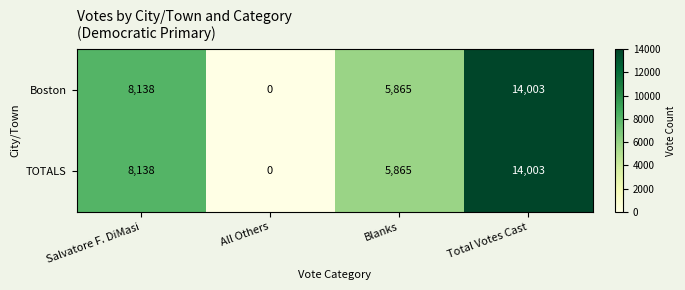

Count the TOTALS values in the range 5865 to 14003.

3